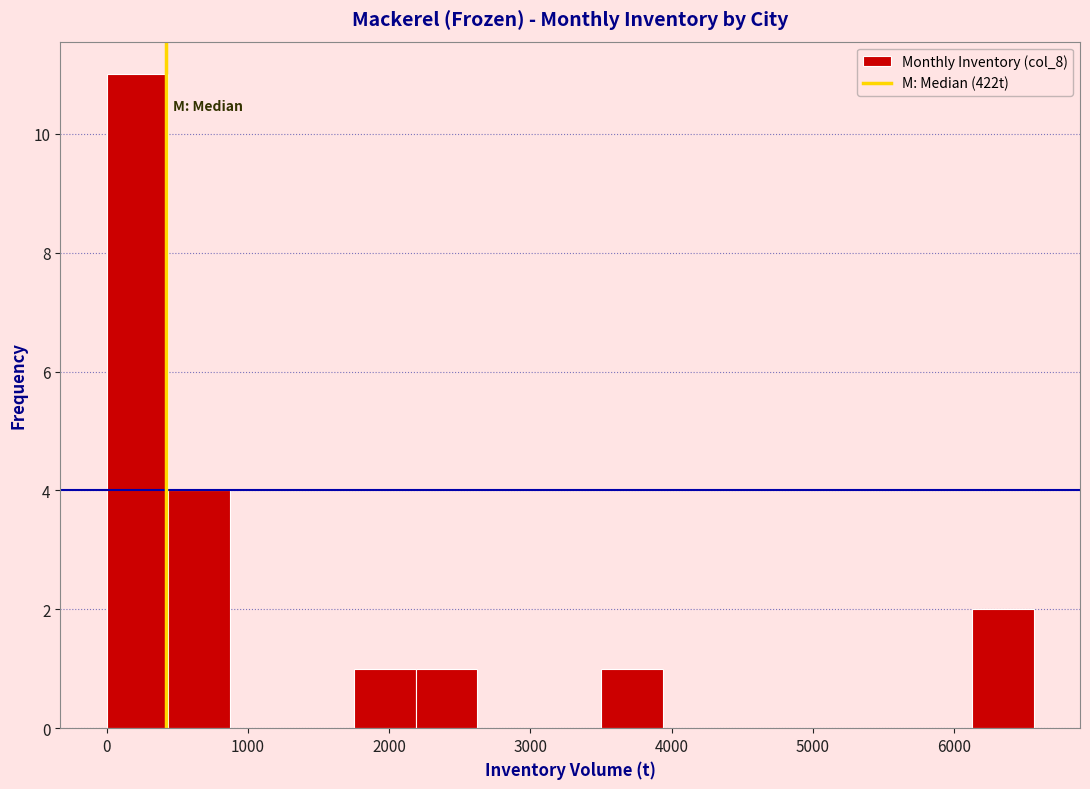

What is the height of the bar covering 400 to 900 on the x-axis? Neither the bar edges nor the heights are printed on the chart, so give them approximately, as read against the axes.

4